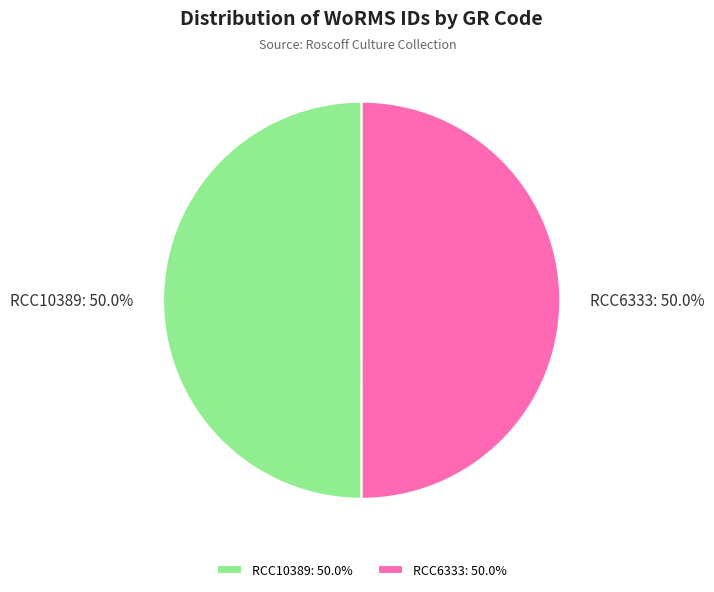

What percentage do RCC6333 and RCC10389 together represent?

100.0%